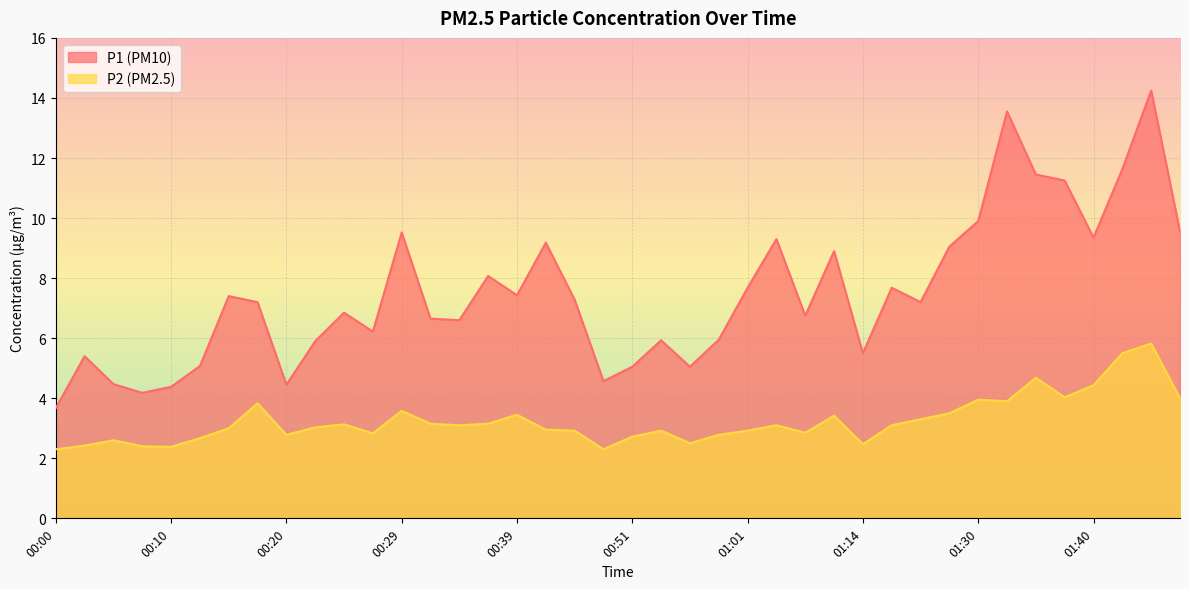

What is the highest value of the P2 series?

5.8